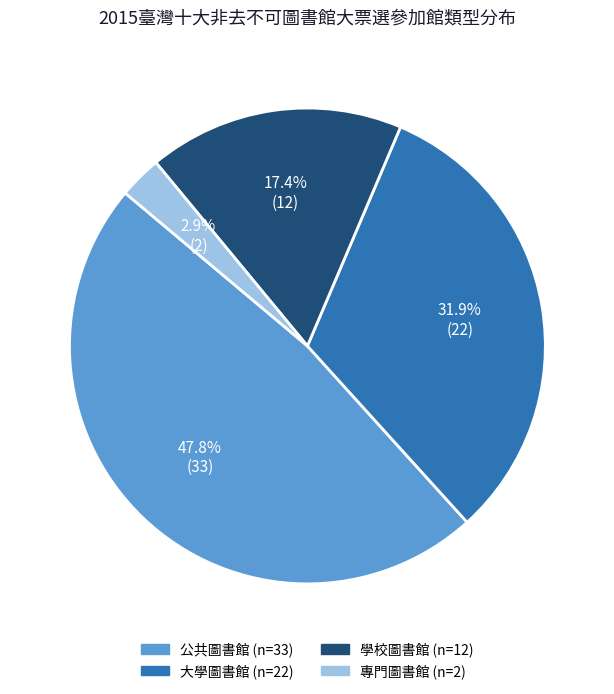

Is 大學圖書館 the majority of the pie?

No